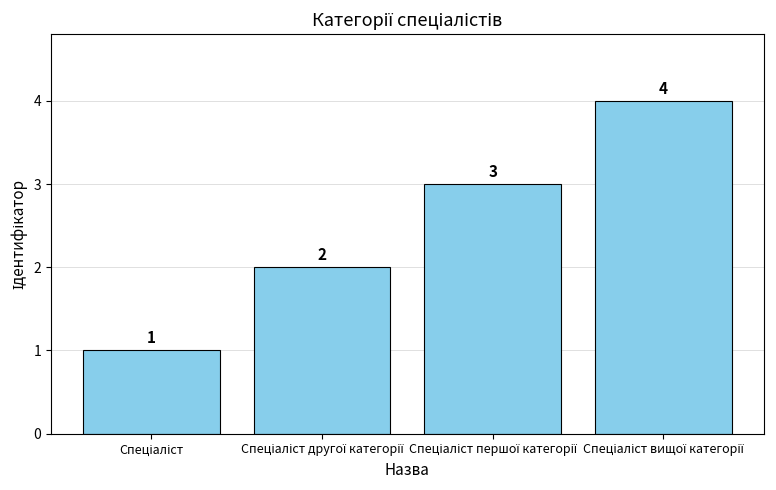

How many values are between 2 and 4?

3